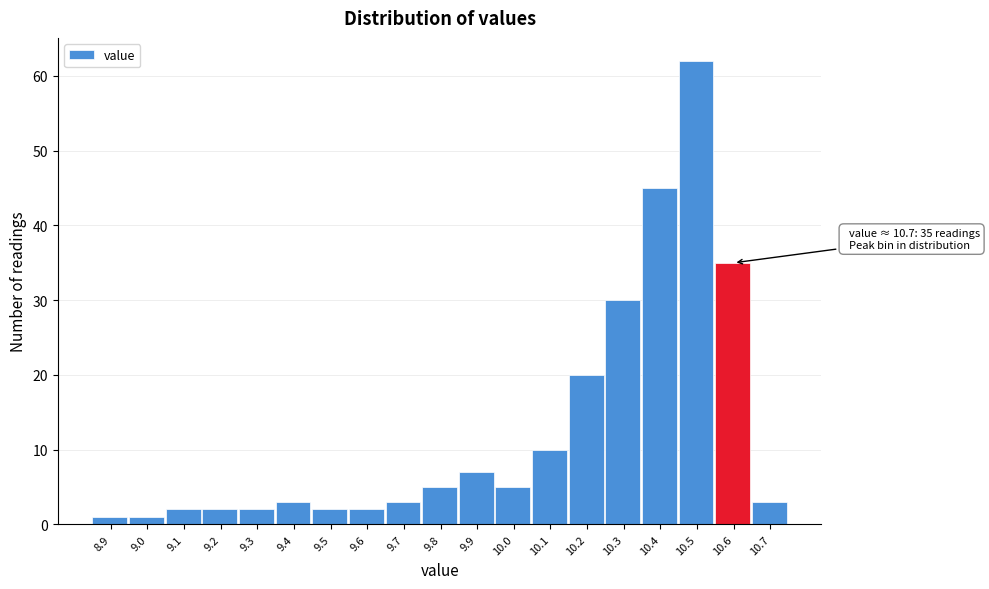

Reading right to left, transcribe all the data shown in this chart.

3	35	62	45	30	20	10	5	7	5	3	2	2	3	2	2	2	1	1